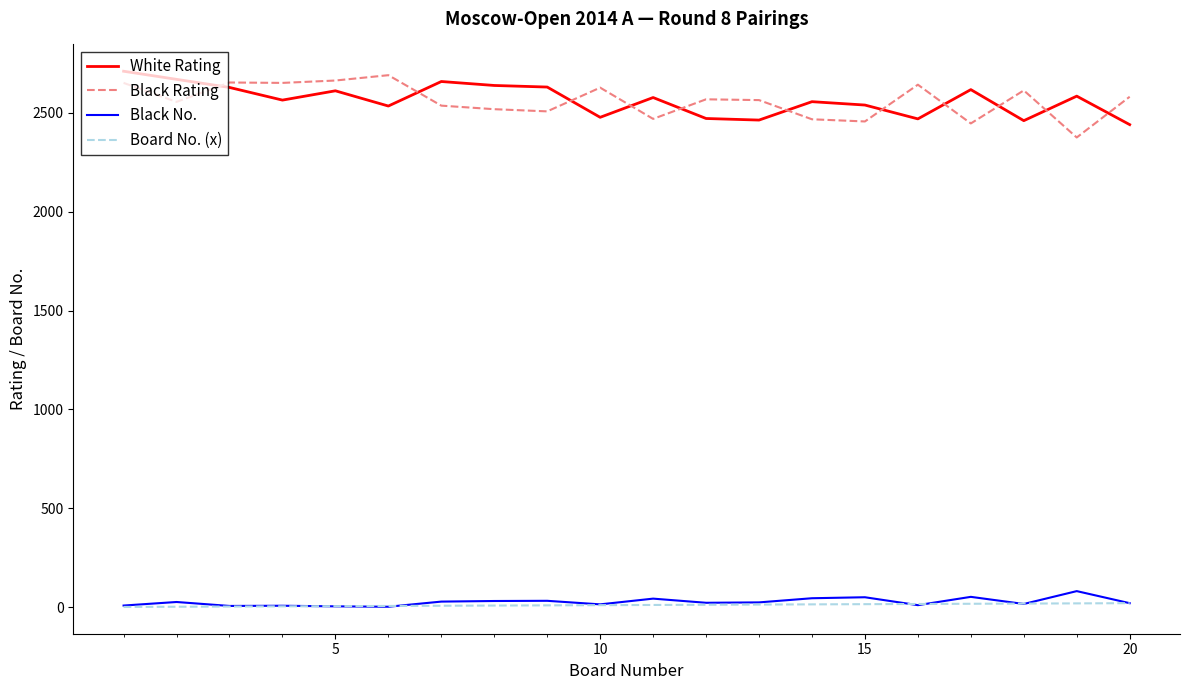

What is the smallest value displayed?

1